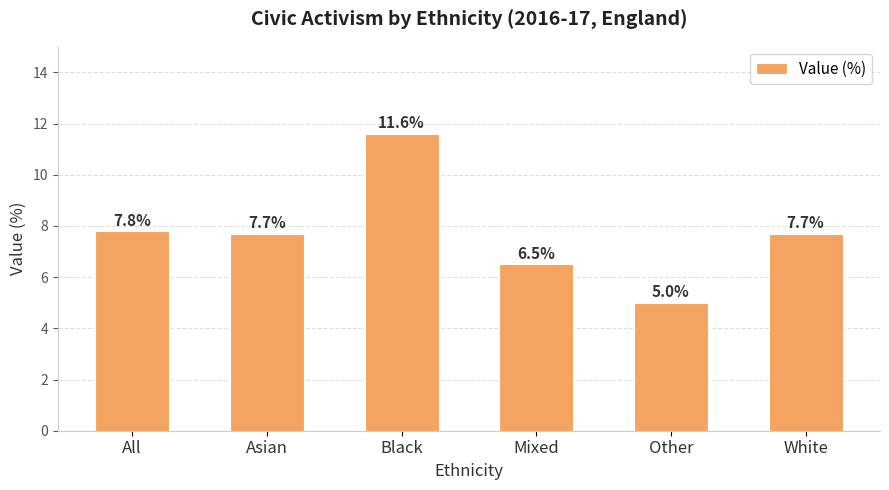

Where is the data nearest to the value 8?

All